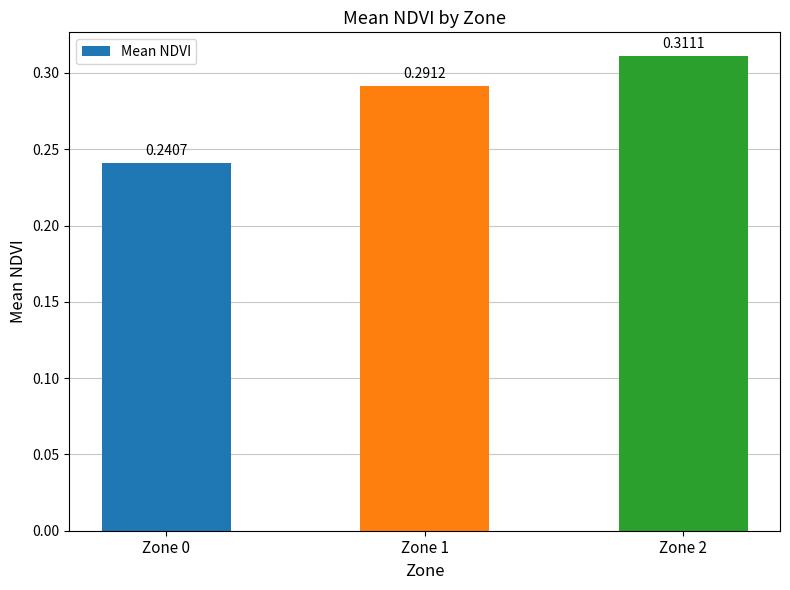

Rank the categories by value from lowest to highest.

Zone 0, Zone 1, Zone 2